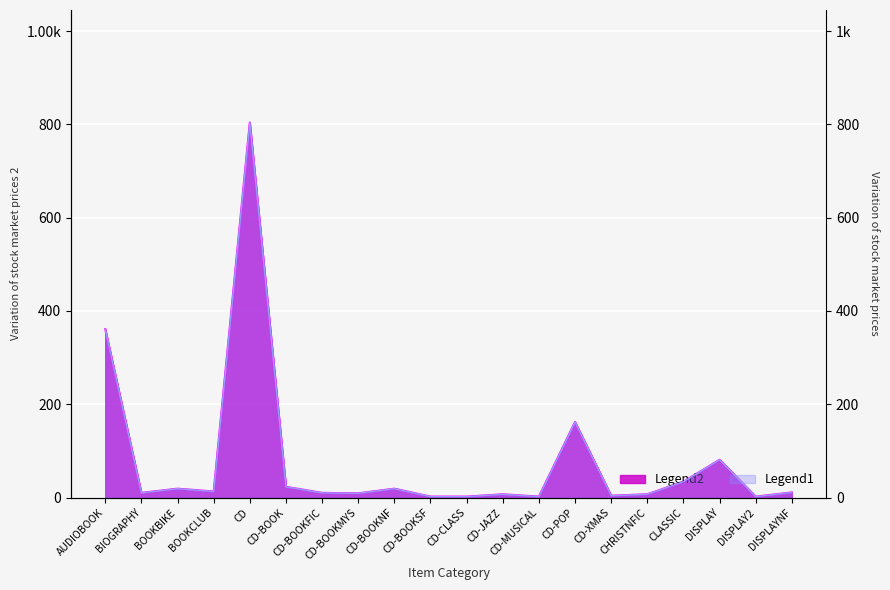

How many data points does each series have?

20